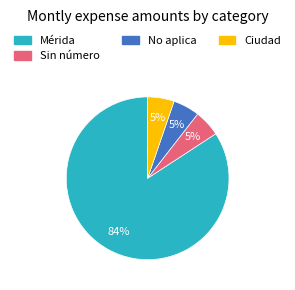

Approximately how many times larger is the value at Ciudad compared to No aplica?

1.0